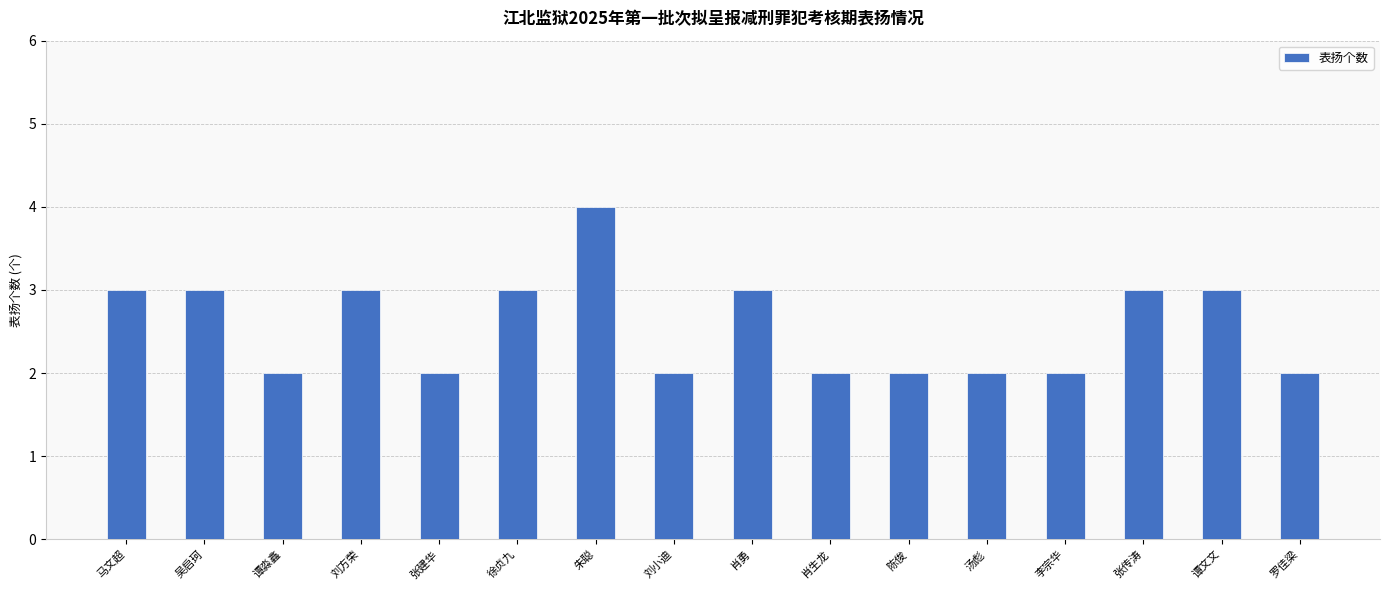

What value does the data have at 肖生龙?

2